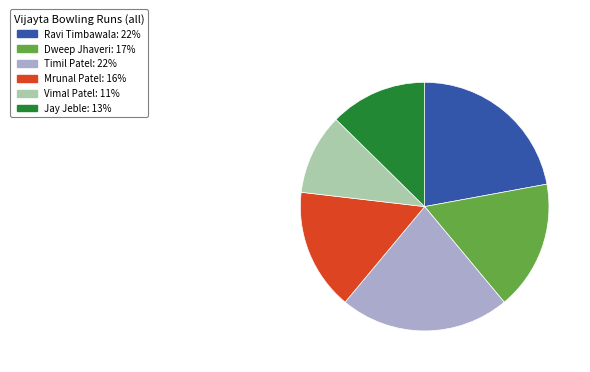

The Mrunal Patel slice represents 4% of the pie. True or false?

False